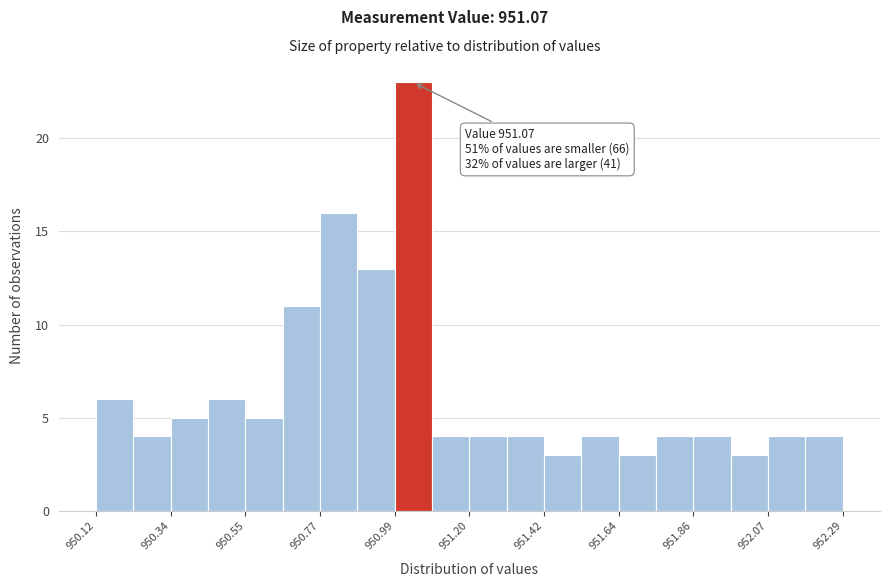

Read against the x-axis, roughly where is the centre of the tallest bar?

951.05